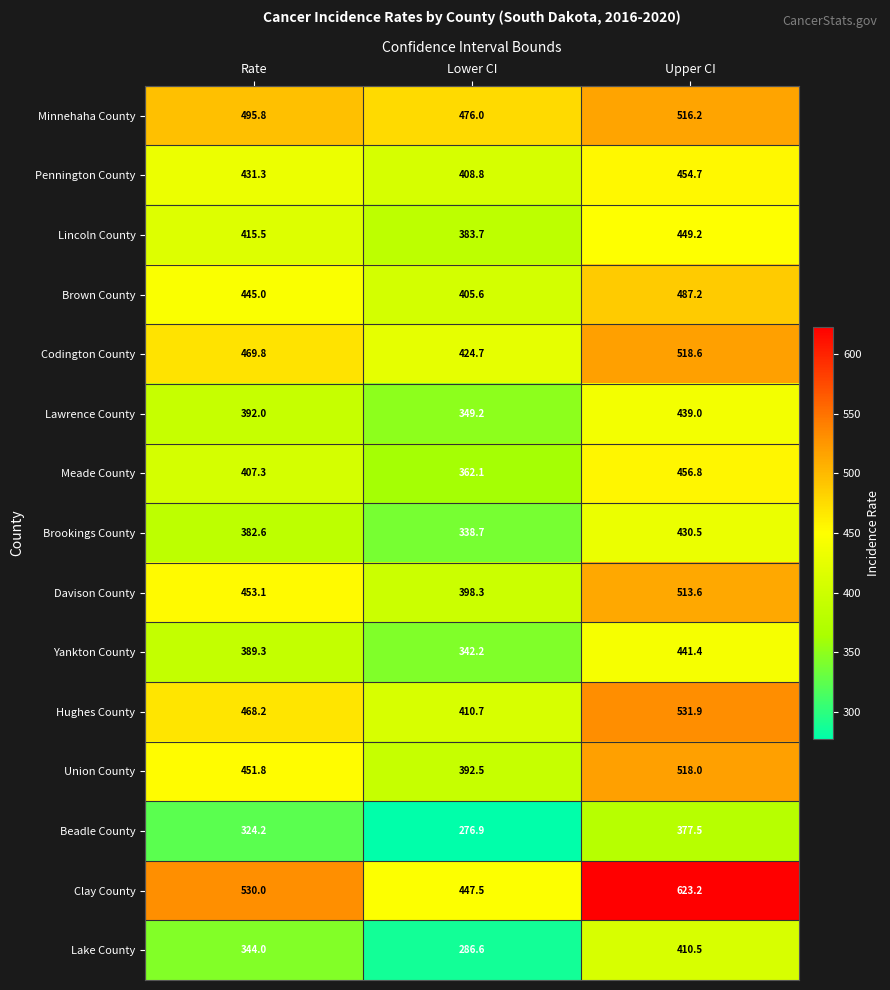

True or false: Brown County has a value of 564.1 at Lower CI.

False